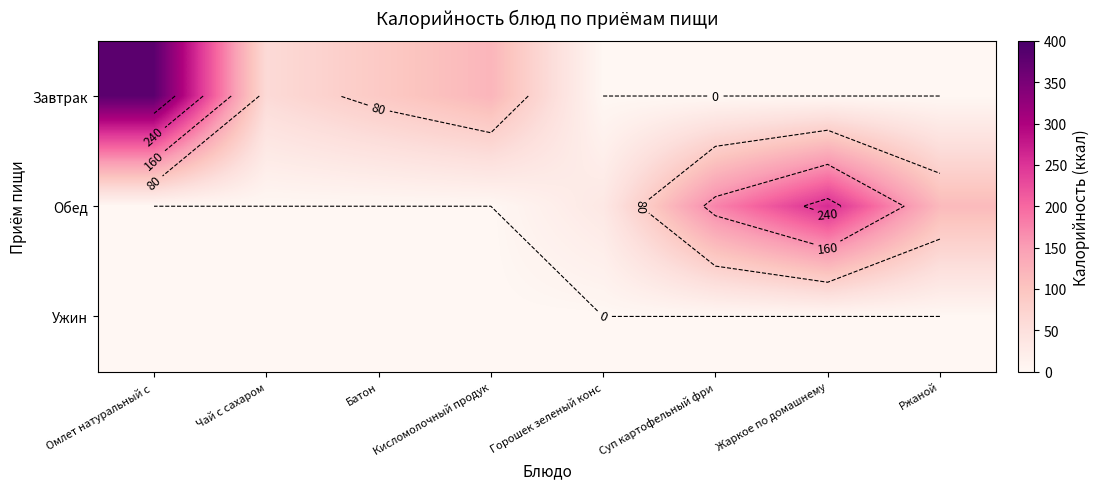

How many data points does each series have?

8